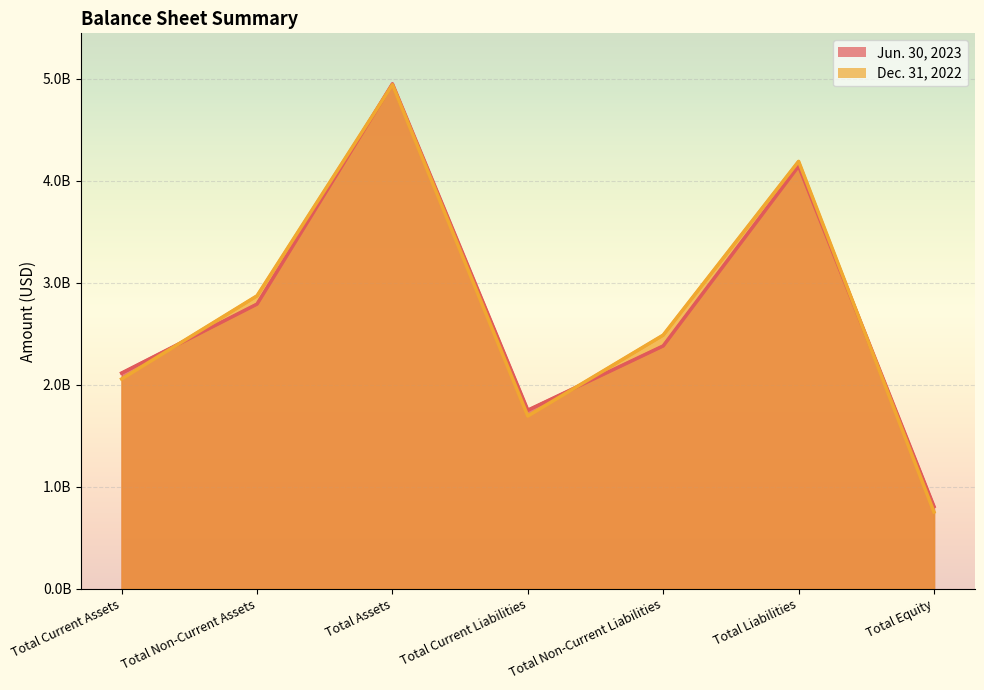

Reading left to right, extract all data points from this chart.

Jun. 30, 2023: 2114000000	2790000000	4949000000	1750000000	2380000000	4143000000	806000000
Dec. 31, 2022: 2056000000	2871000000	4941000000	1693000000	2486000000	4189000000	752000000